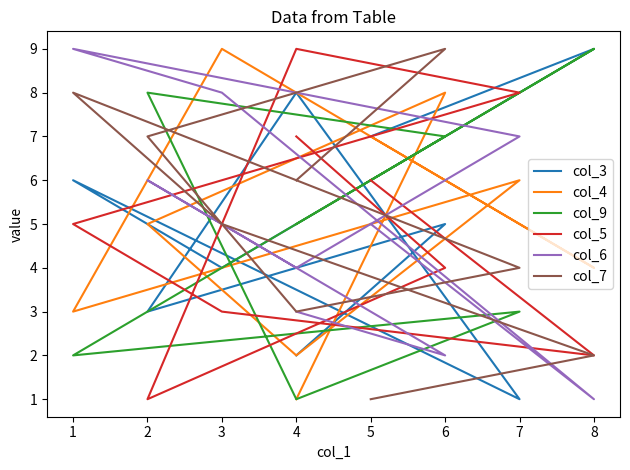

What is the greatest value displayed?

9